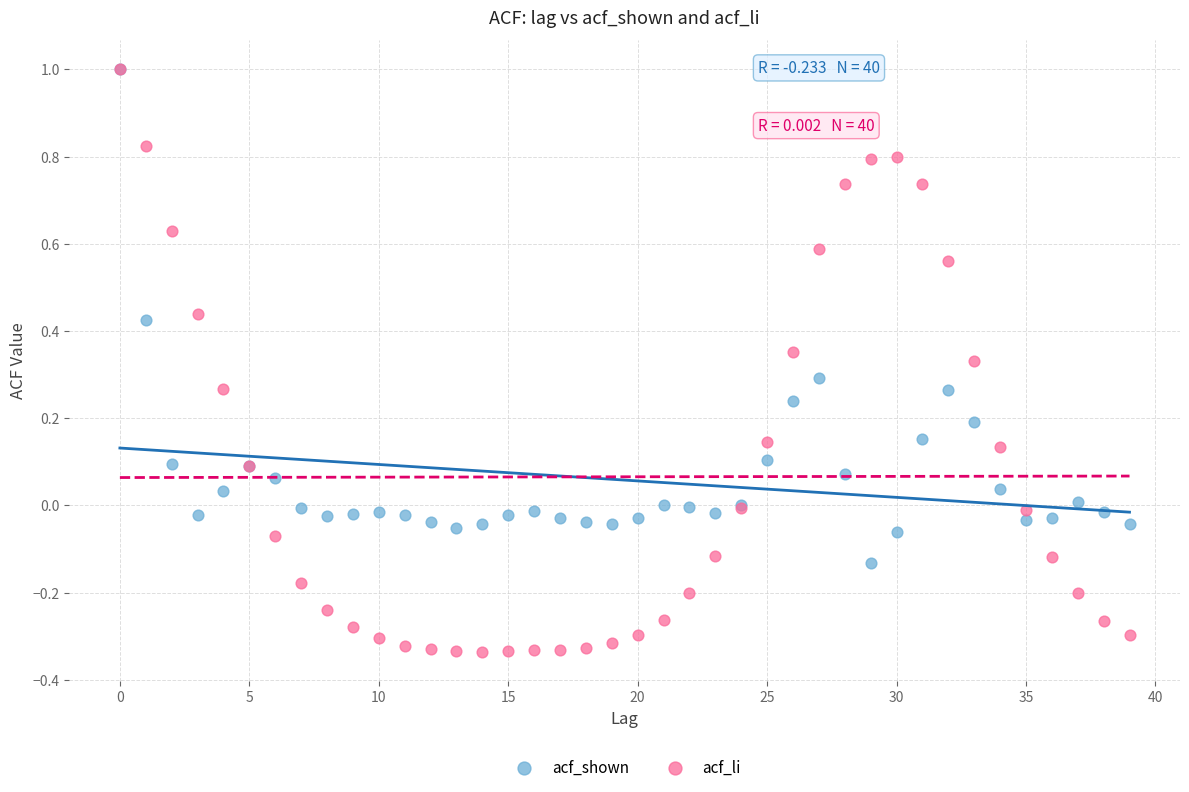

What are all the series names shown in the legend?

acf_shown, acf_li